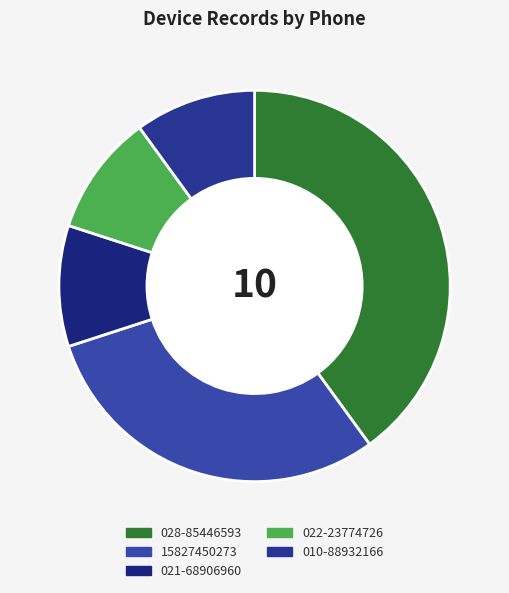

To the nearest percent, what is the combined percentage of 15827450273 and 022-23774726?

40%